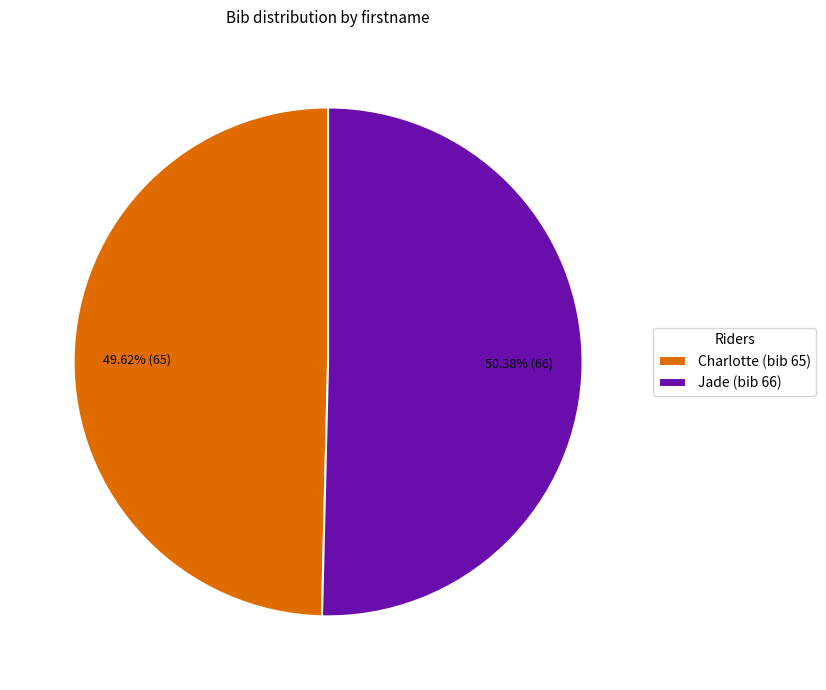

What percentage is the Charlotte slice, to the nearest percent?

50%